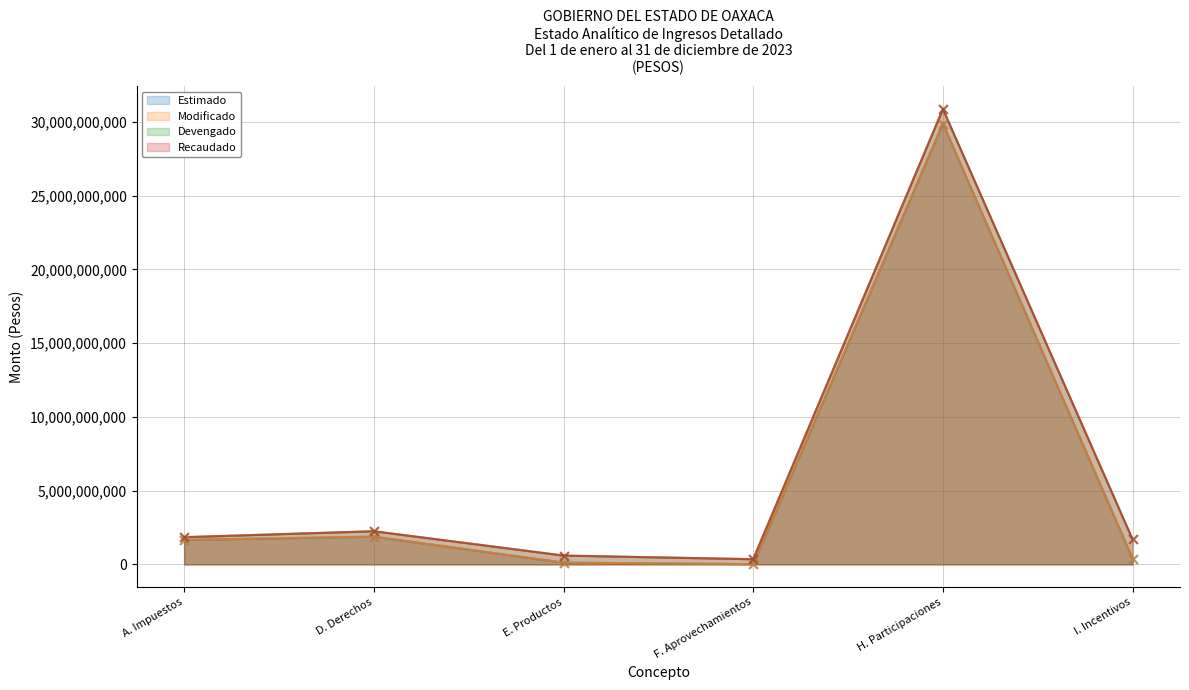

Which series has the largest total across all categories?

Devengado